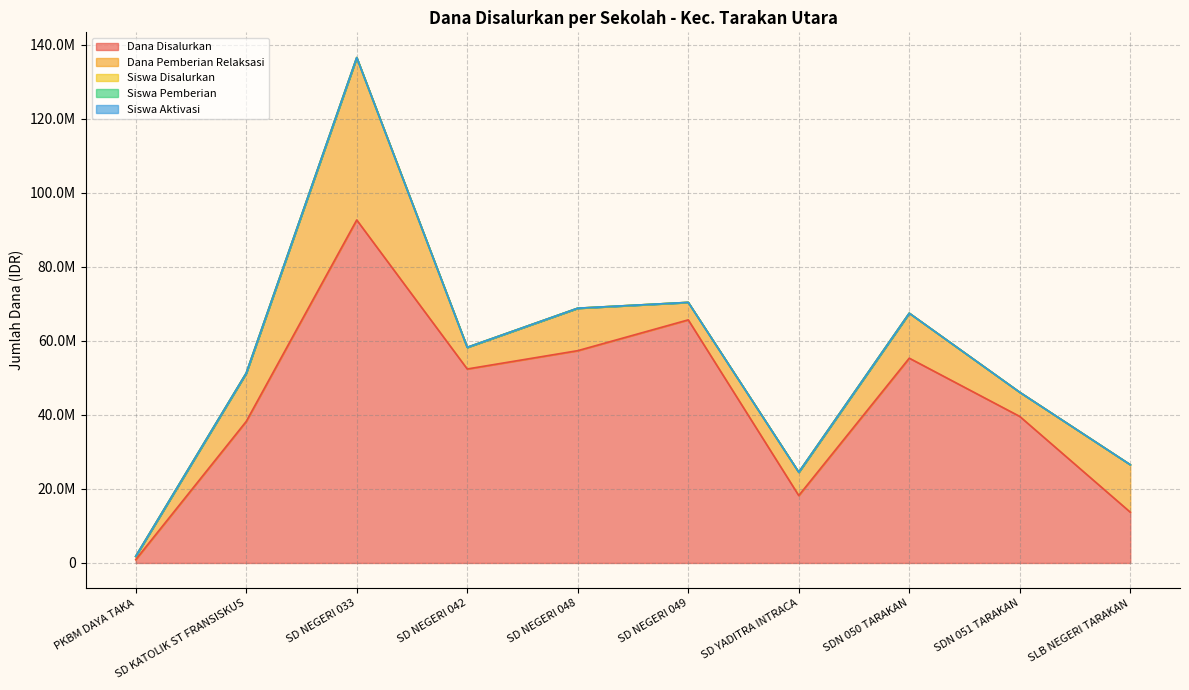

Which has a higher value, SD NEGERI 033 or PKBM DAYA TAKA?

SD NEGERI 033